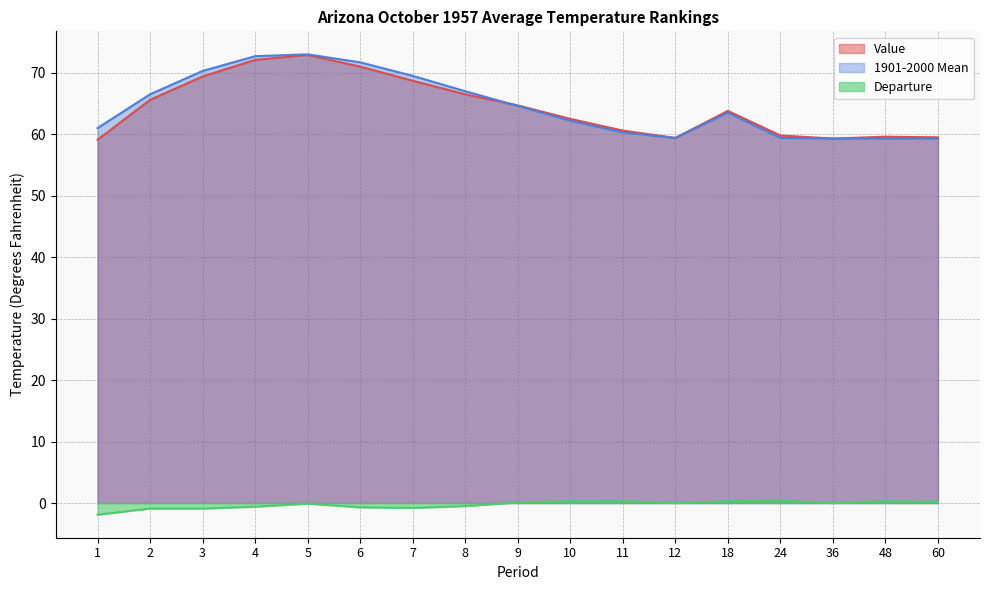

Rank the series by their maximum value, from highest to lowest.

1901-2000 Mean, Value, Departure